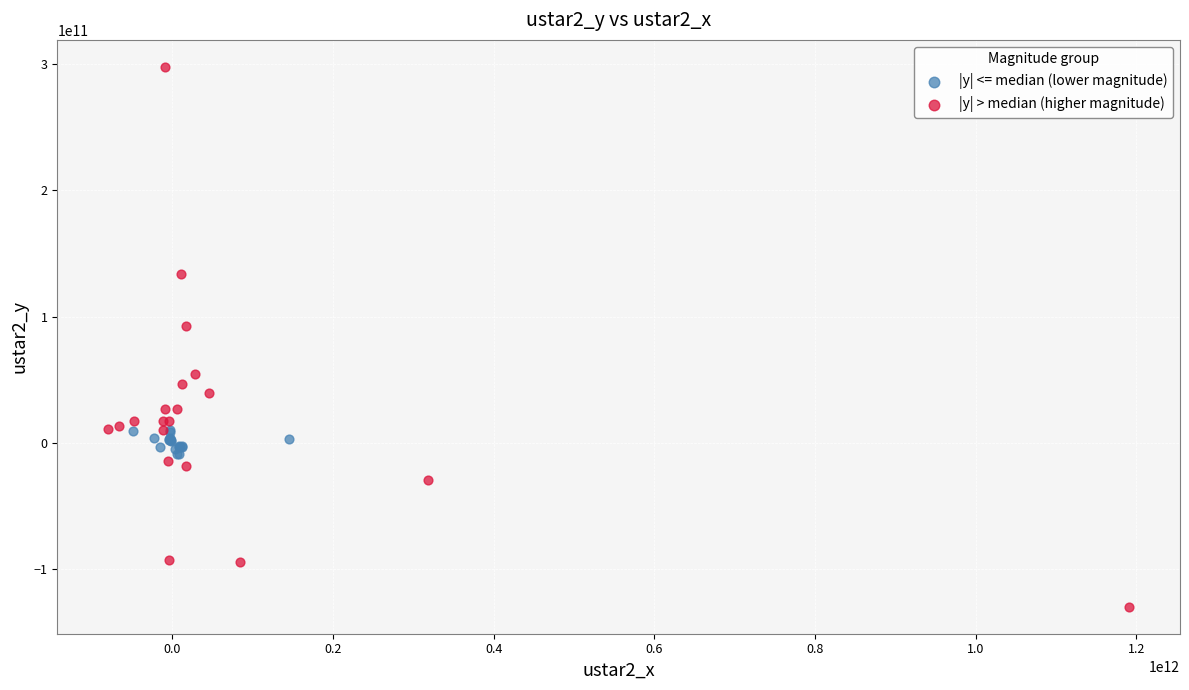

Which series reaches the maximum Y coordinate?

|y| > median (higher magnitude)